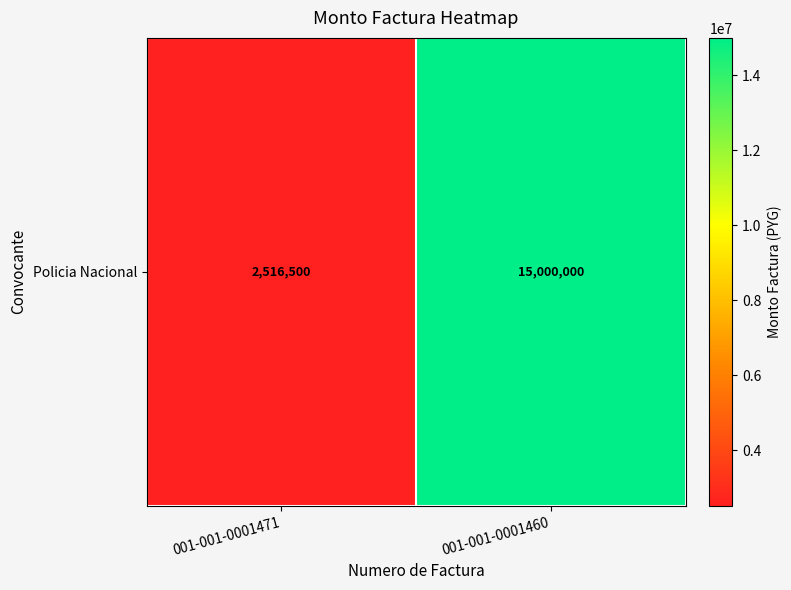

What is the change in value from 001-001-0001471 to 001-001-0001460?

+12483500